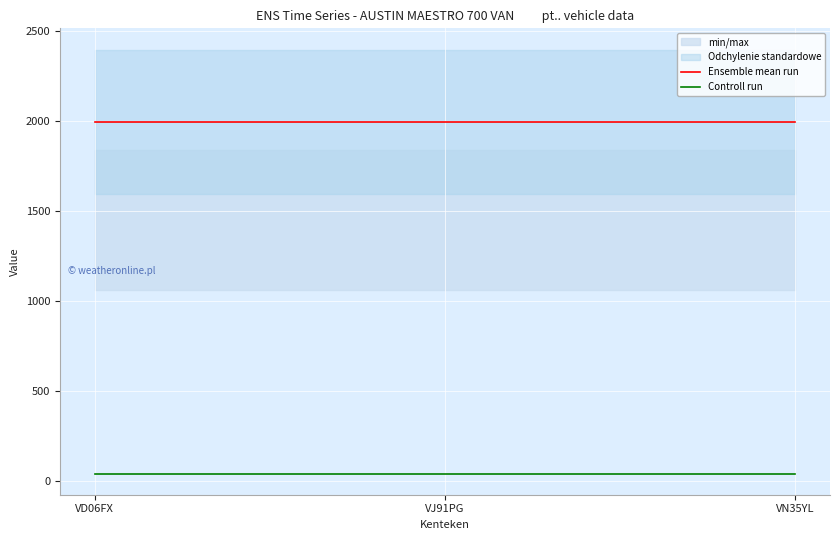

Is this an area chart (filled region under the line)?

No